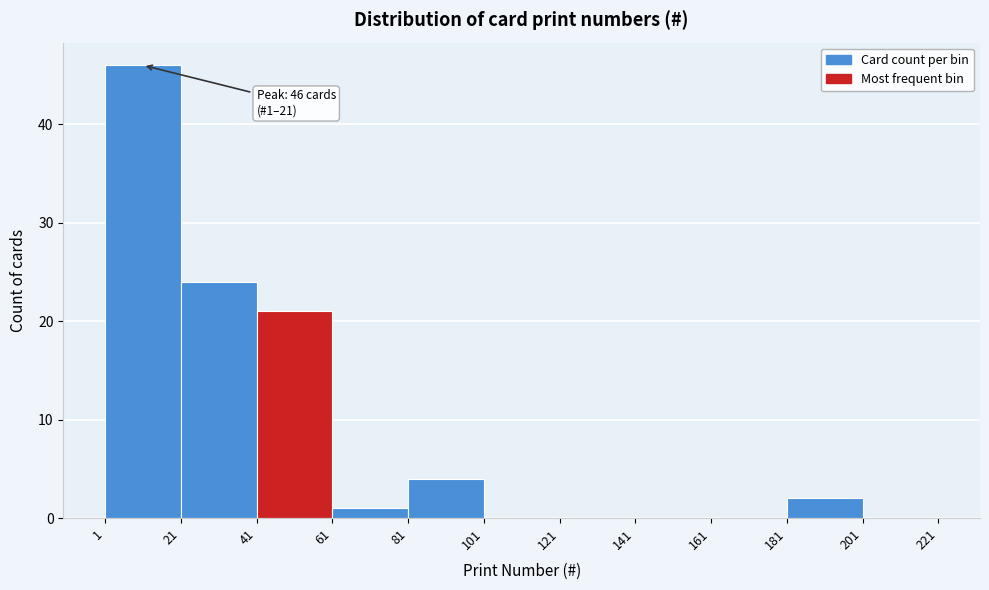

Over which range of the x-axis is the bar tallest?

1 to 21